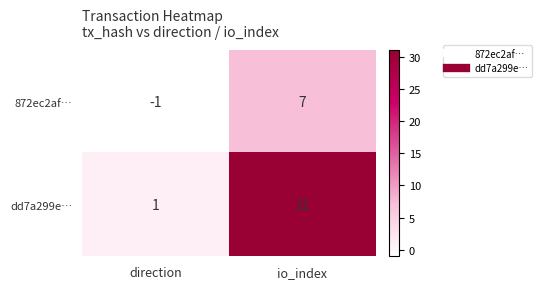

Rank the categories by dd7a299e… value from highest to lowest.

io_index, direction